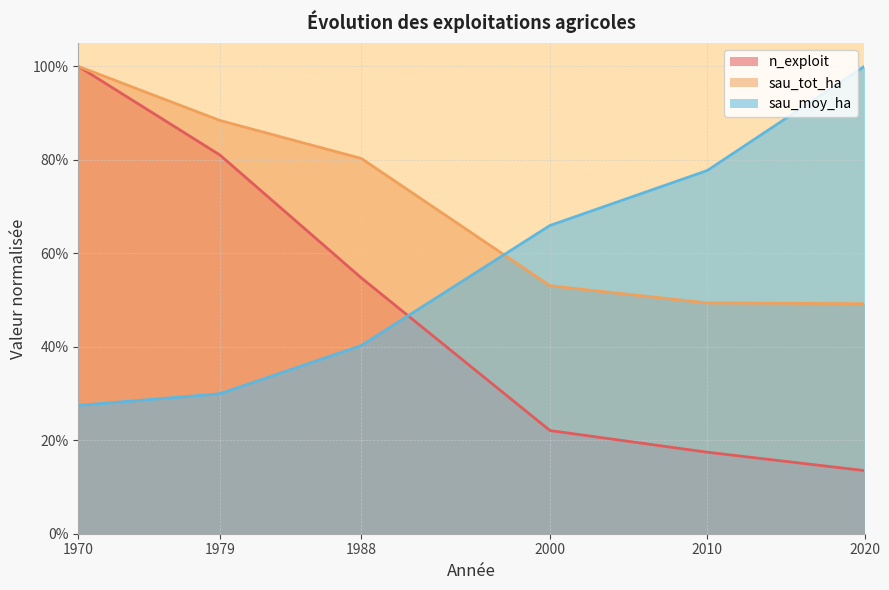

Which series has the largest total across all categories?

sau_tot_ha